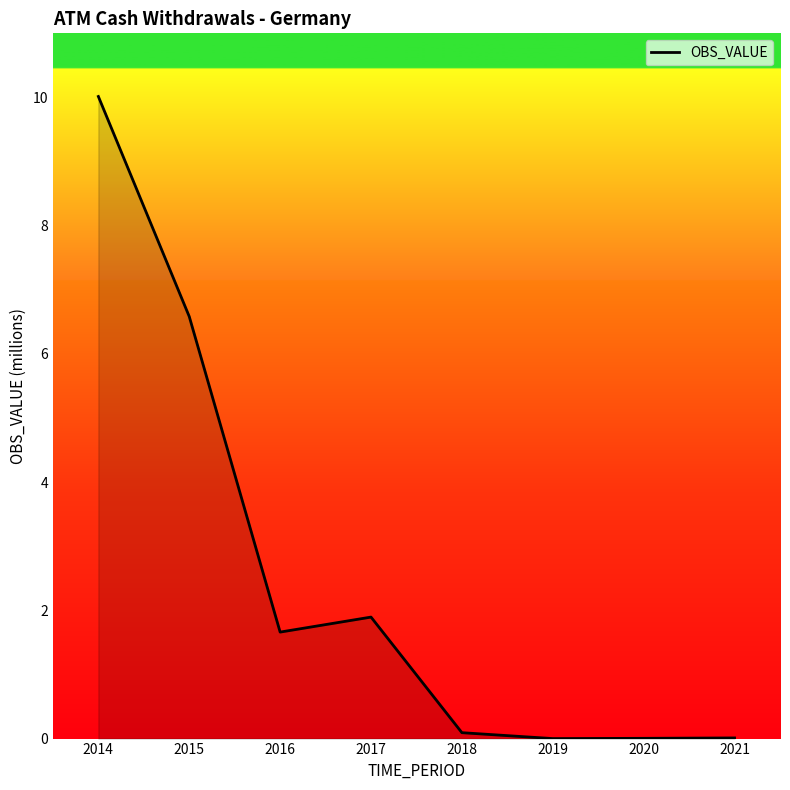

Count the number of data series in this chart.

1